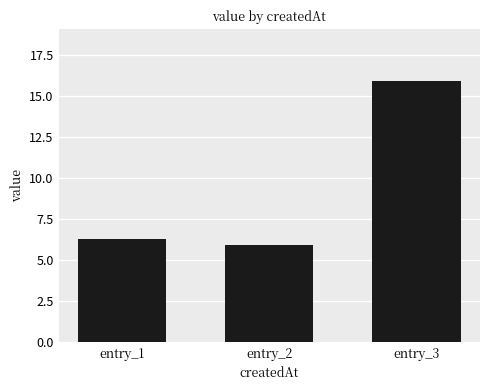

What is the difference between the maximum and minimum values?

10.0